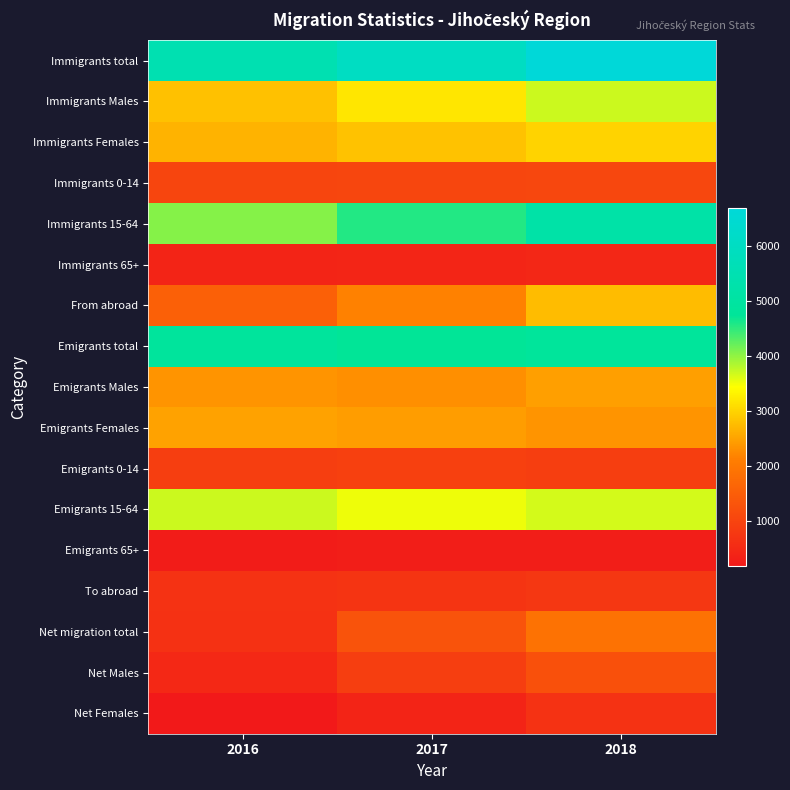

Reading right to left, list all the values displayed in this chart.

Immigrants total: 2018=6697	2017=6020	2016=5480
Immigrants Males: 2018=3693	2017=3195	2016=2810
Immigrants Females: 2018=3004	2017=2825	2016=2670
Immigrants 0-14: 2018=1061	2017=1052	2016=1026
Immigrants 15-64: 2018=5188	2017=4560	2016=4052
Immigrants 65+: 2018=448	2017=408	2016=402
From abroad: 2018=2753	2017=2162	2016=1543
Emigrants total: 2018=4812	2017=4734	2016=4836
Emigrants Males: 2018=2467	2017=2301	2016=2343
Emigrants Females: 2018=2345	2017=2433	2016=2493
Emigrants 0-14: 2018=885	2017=941	2016=894
Emigrants 15-64: 2018=3657	2017=3526	2016=3692
Emigrants 65+: 2018=270	2017=267	2016=250
To abroad: 2018=756	2017=688	2016=652
Net migration total: 2018=1885	2017=1286	2016=644
Net Males: 2018=1226	2017=894	2016=467
Net Females: 2018=659	2017=392	2016=177